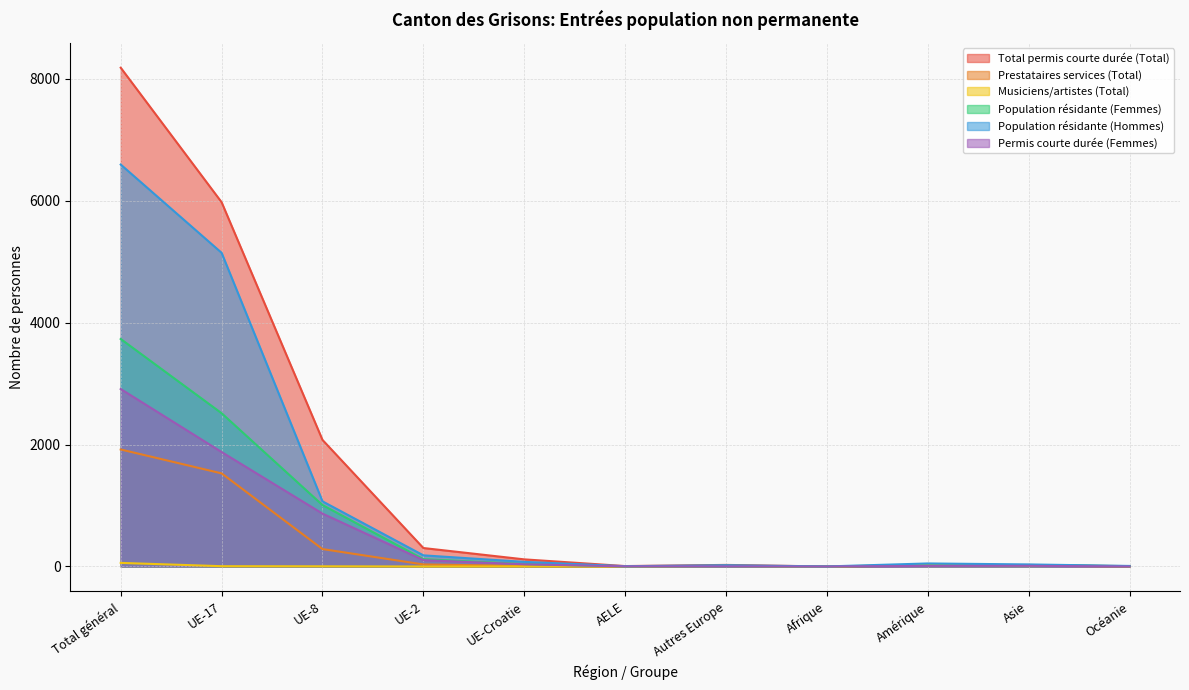

What is the label of the 4th point from the right?

Afrique